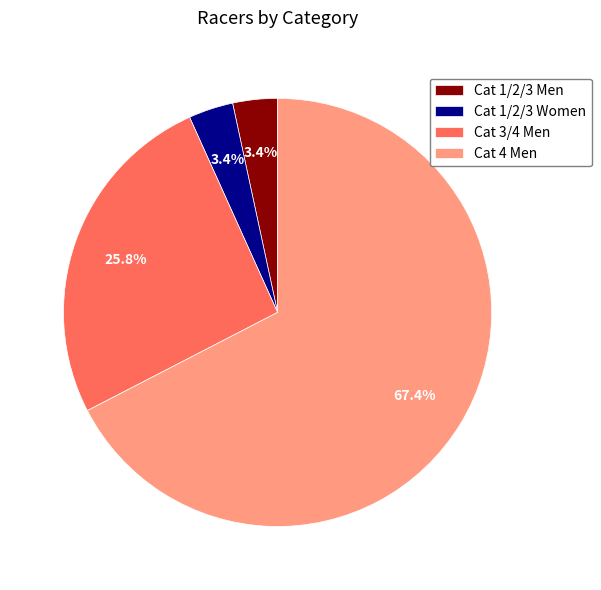

What percentage is NOT represented by Cat 4 Men?

32.6%